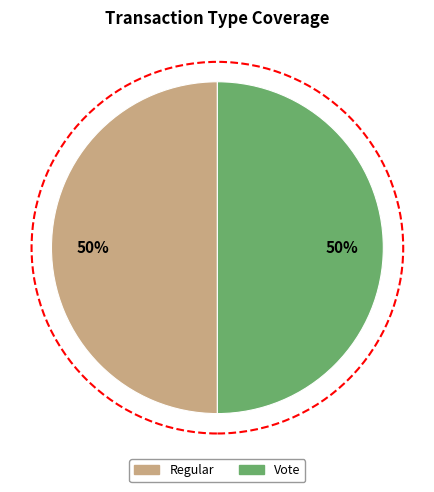

To the nearest percent, what percentage of the pie is Regular?

50%